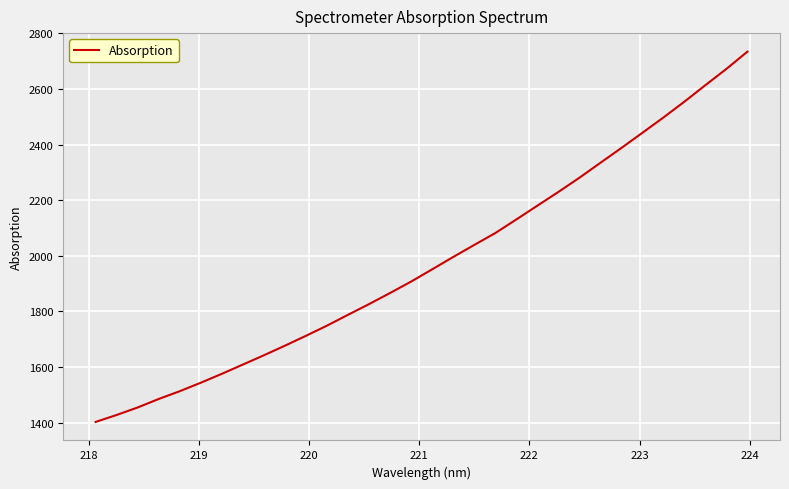

What is the difference between the maximum and minimum values?

1331.4